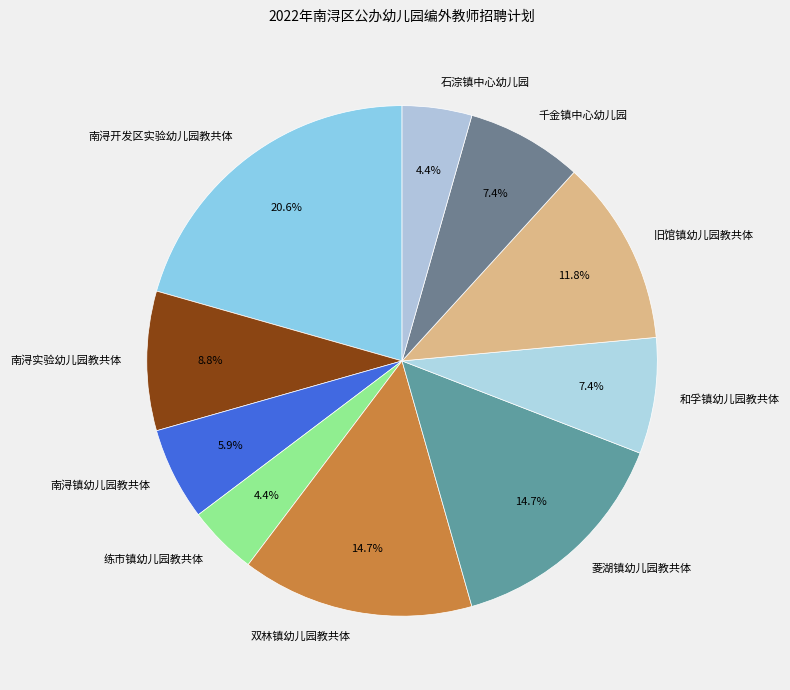

Do 练市镇幼儿园教共体 and 菱湖镇幼儿园教共体 together represent more than half of the pie?

No